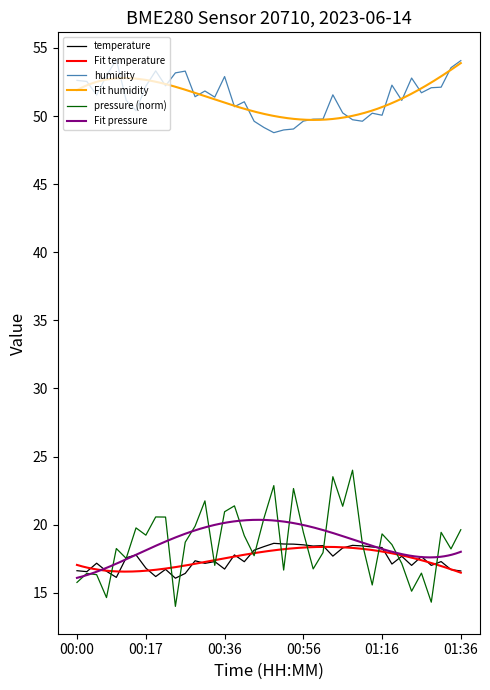

What is the greatest value displayed?

54.1